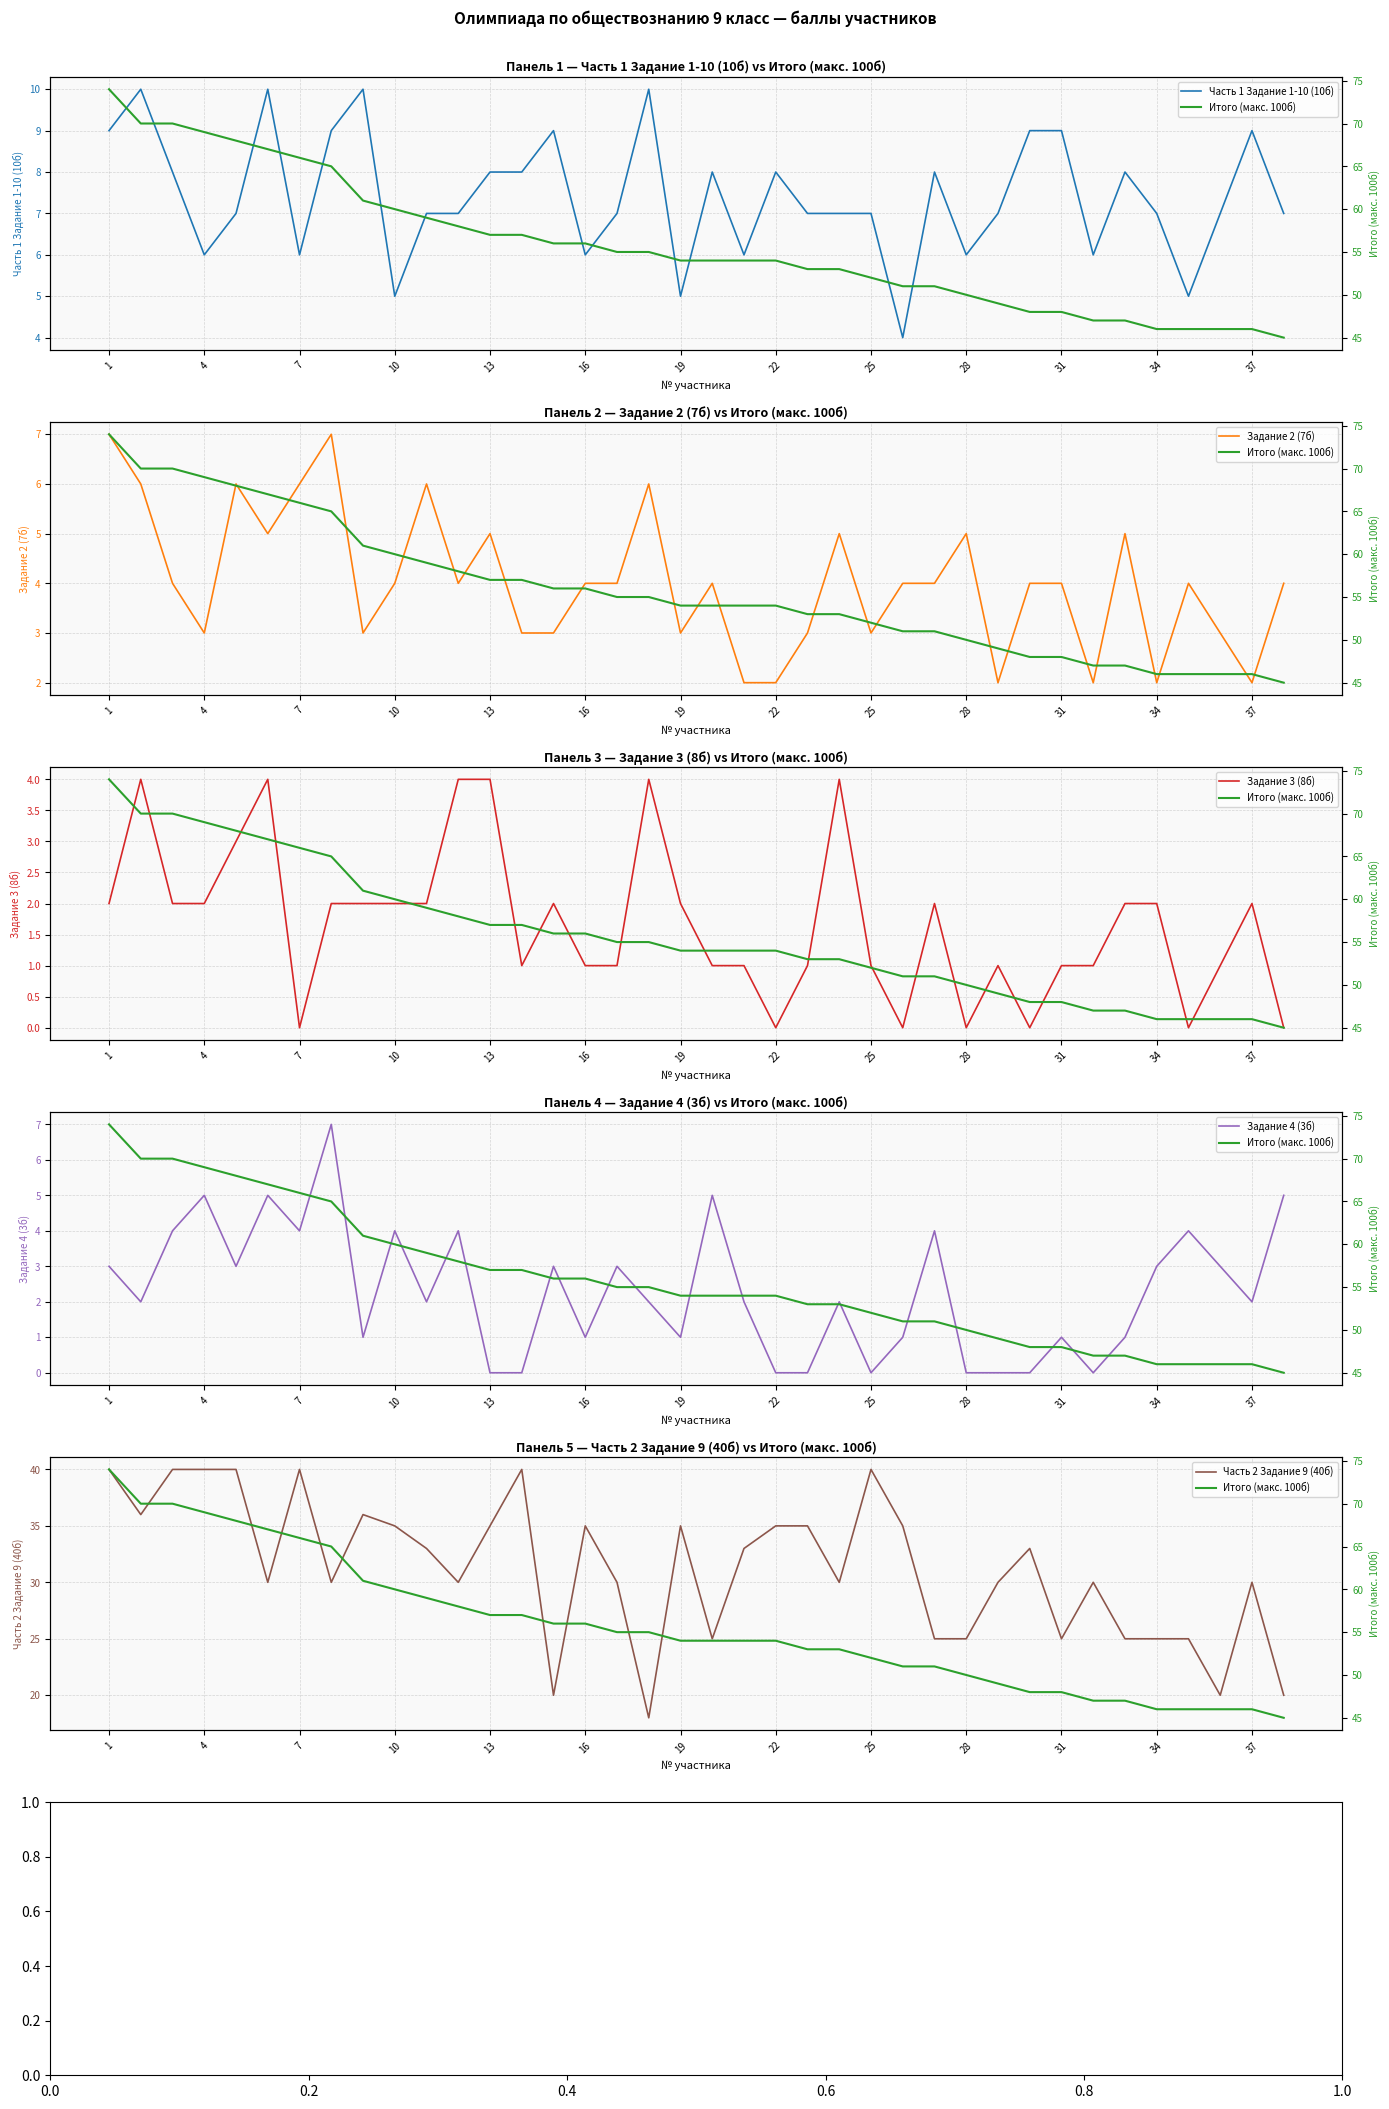

Which series has the largest total across all categories?

Итого (макс. 100б)